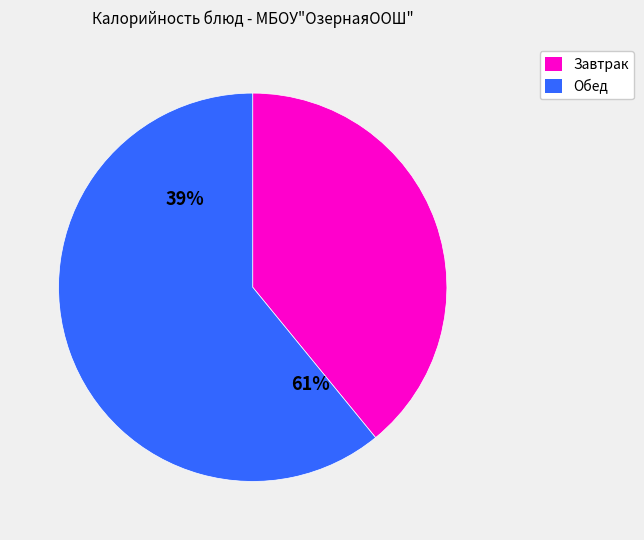

The Компот из сухофруктов+вит.С slice represents 21% of the pie. True or false?

False